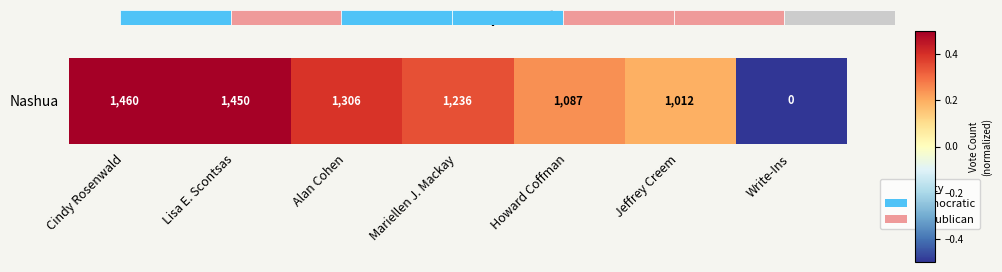

Rank the categories by value from lowest to highest.

Write-Ins, Jeffrey Creem, Howard Coffman, Mariellen J. Mackay, Alan Cohen, Lisa E. Scontsas, Cindy Rosenwald